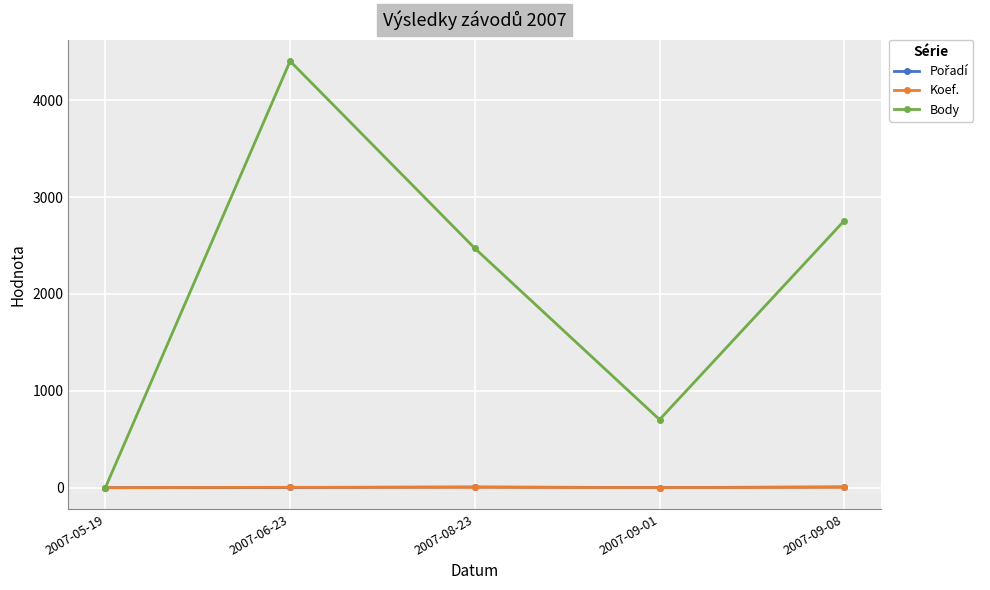

How many lines are shown in the chart?

3